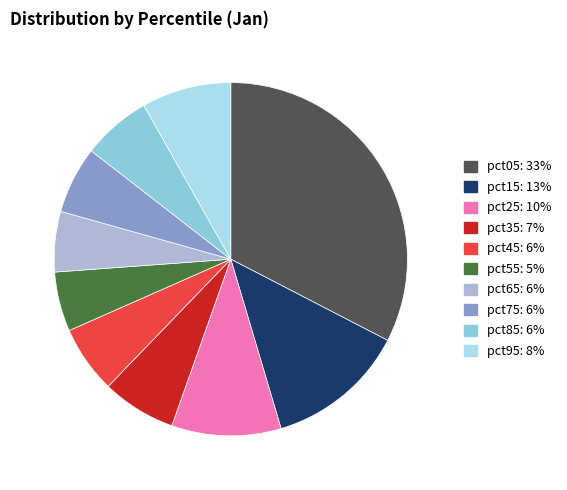

What is the largest slice in the pie chart?

pct05